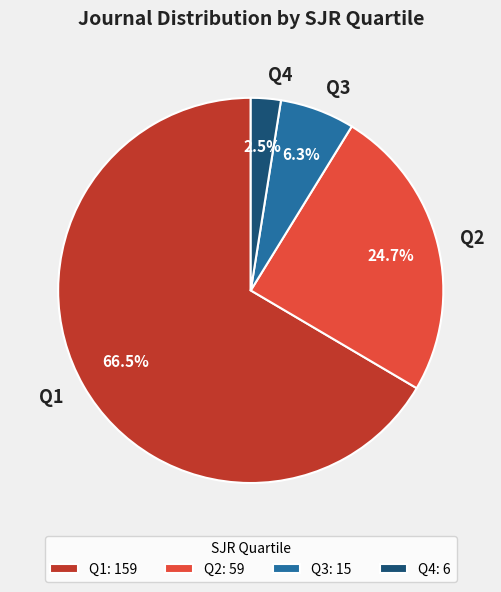

Does any single category account for the majority?

Yes